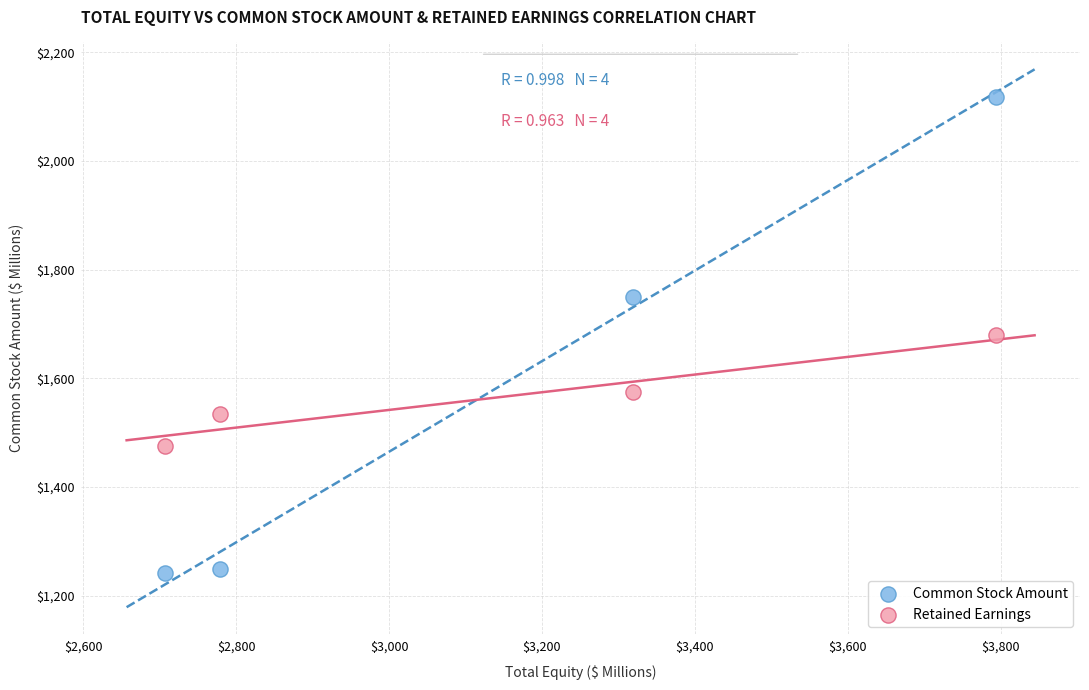

What are all the series names shown in the legend?

Common Stock Amount, Retained Earnings